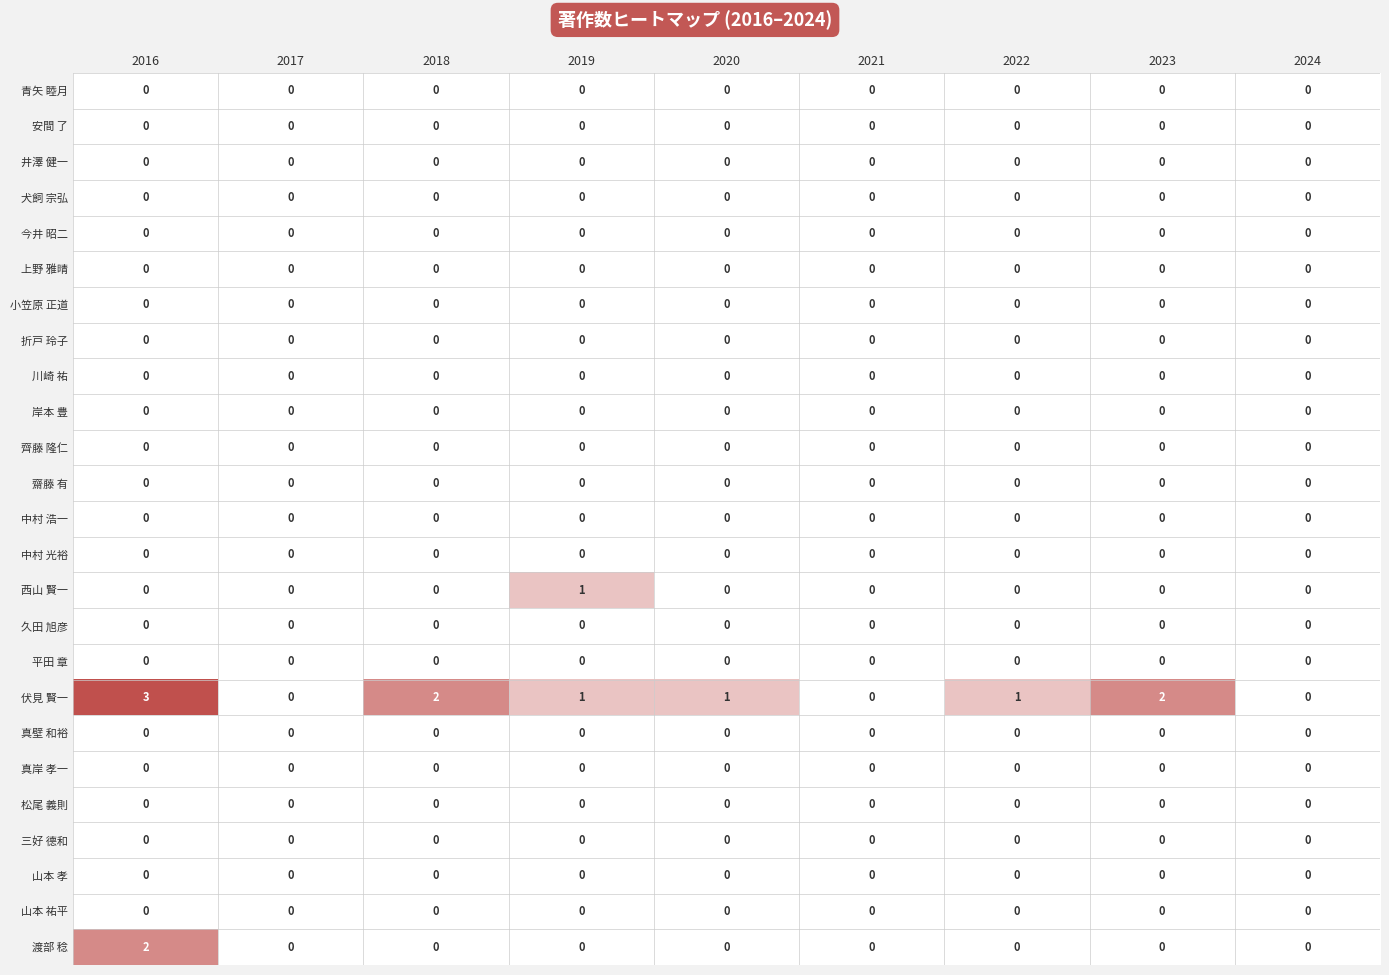

What is the total value across all series at 2019?

2